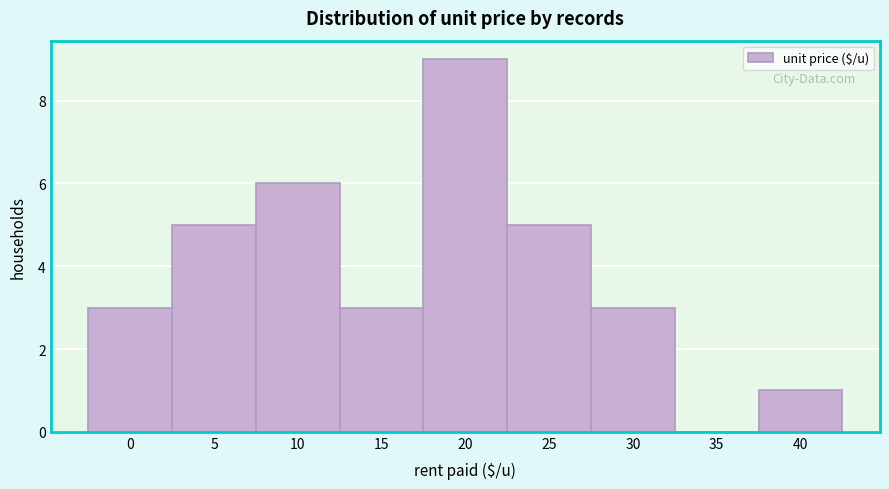

Reading left to right, list all the values displayed in this chart.

0=3	5=5	10=6	15=3	20=9	25=5	30=3	35=0	40=1